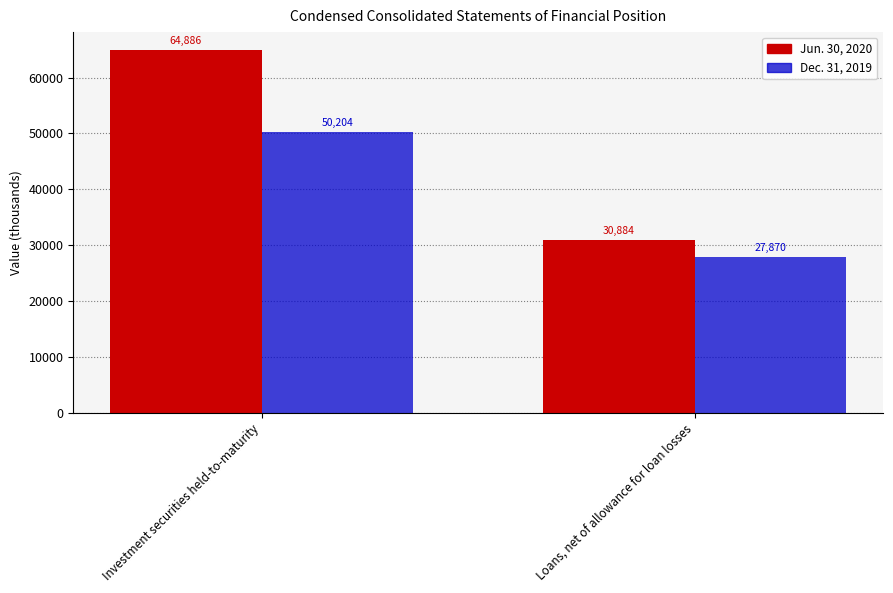

Which series has the largest range (max minus min)?

Jun. 30, 2020